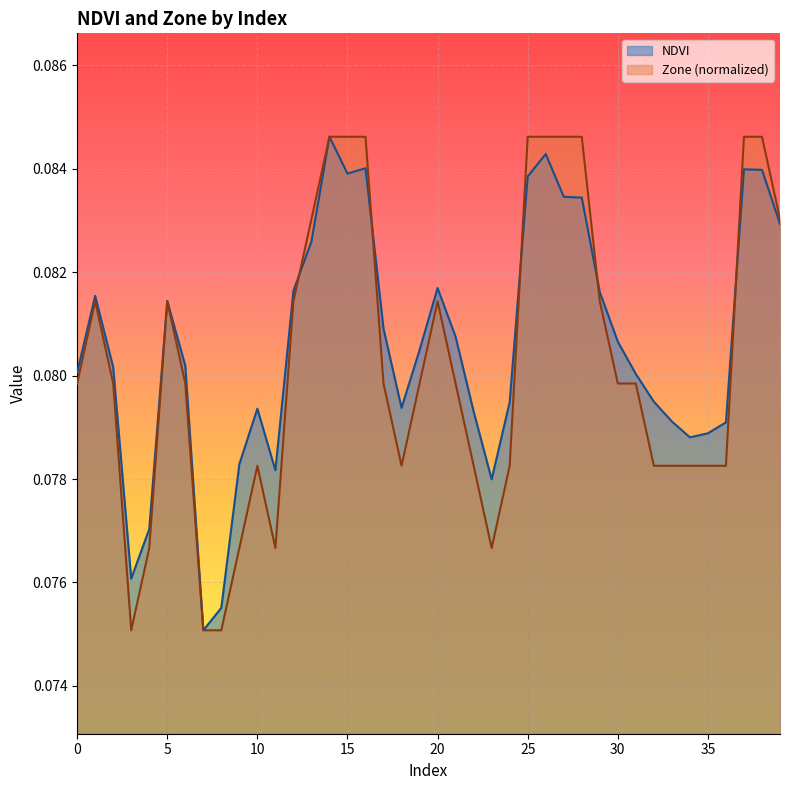

How many distinct data groups are displayed?

2